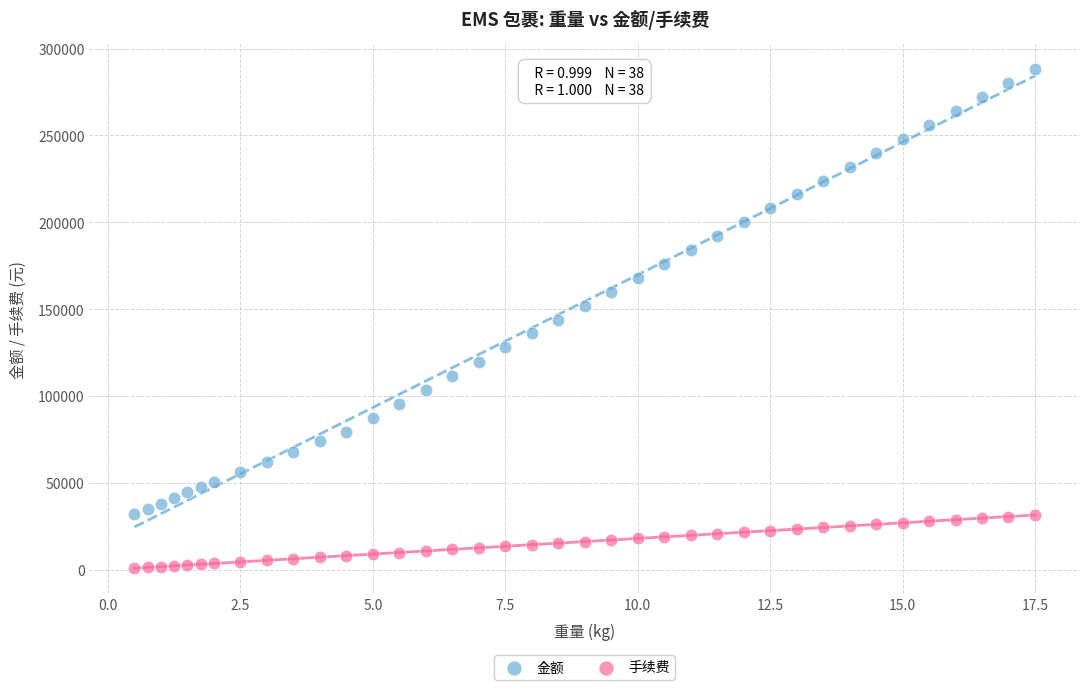

Which series reaches the minimum Y coordinate?

手续费